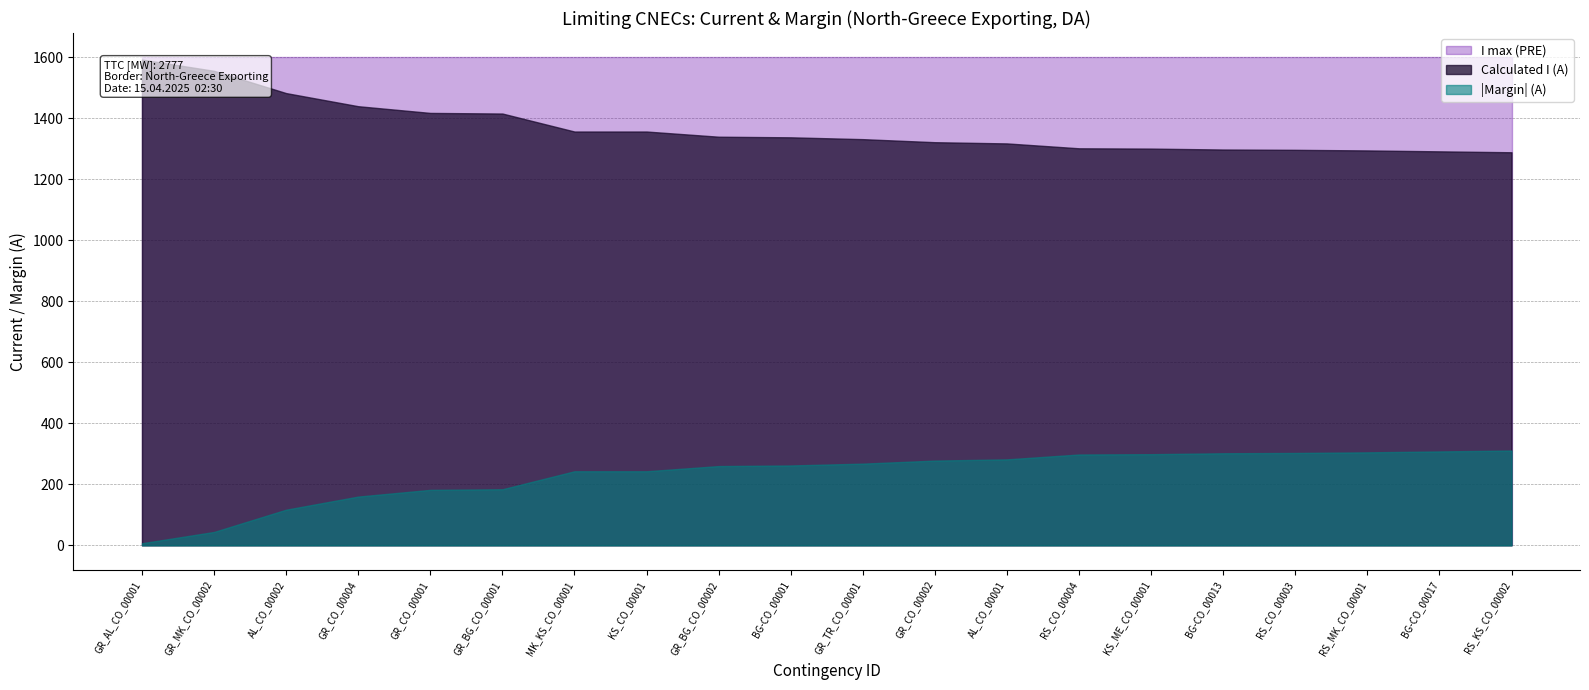

What is the minimum value for I max (PRE)?

1600